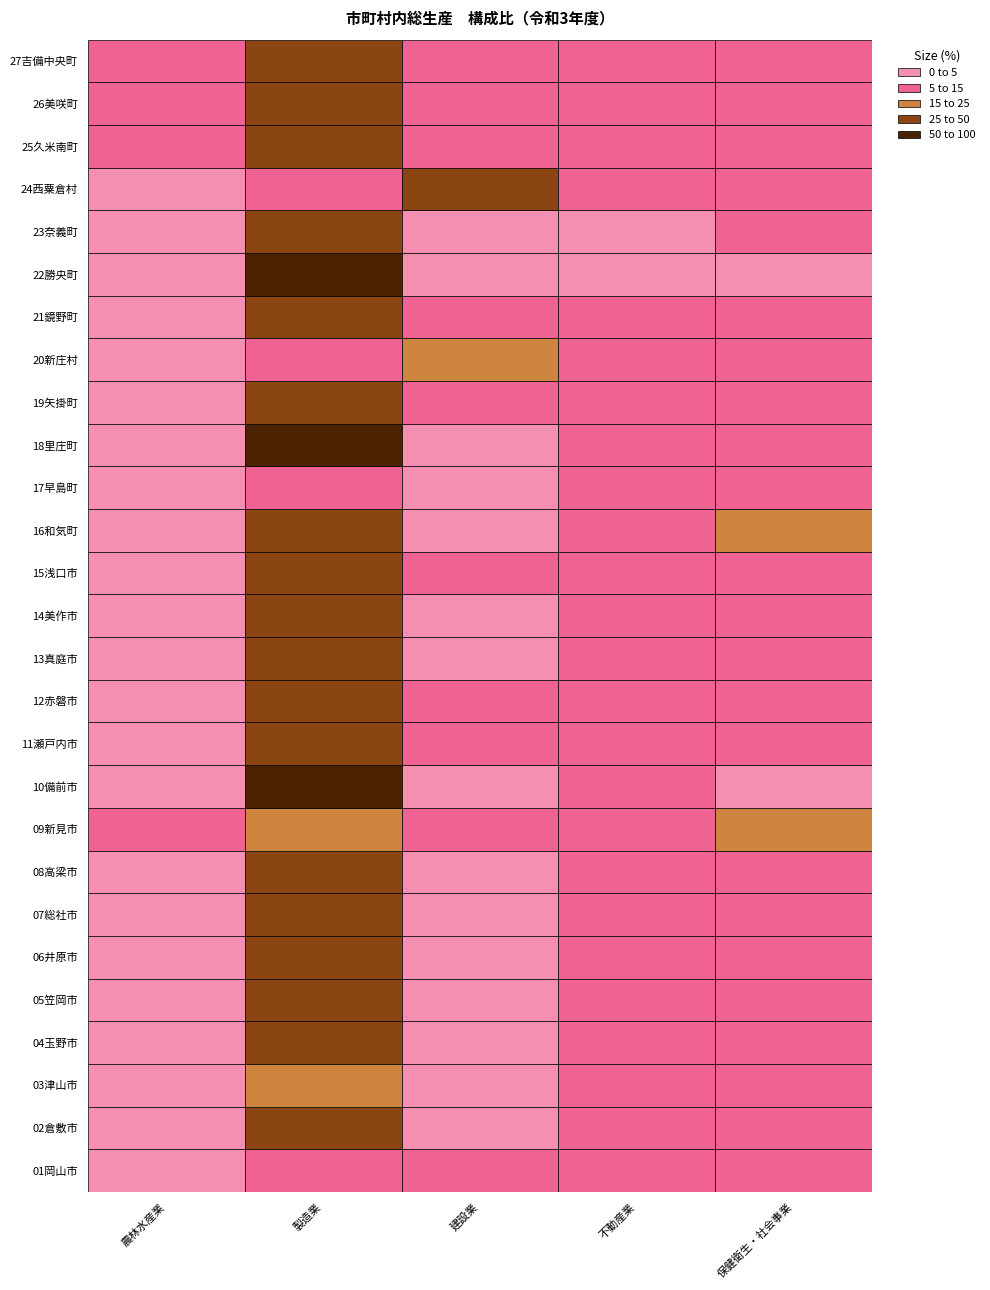

What is the sum of all 建設業 values?

170.5